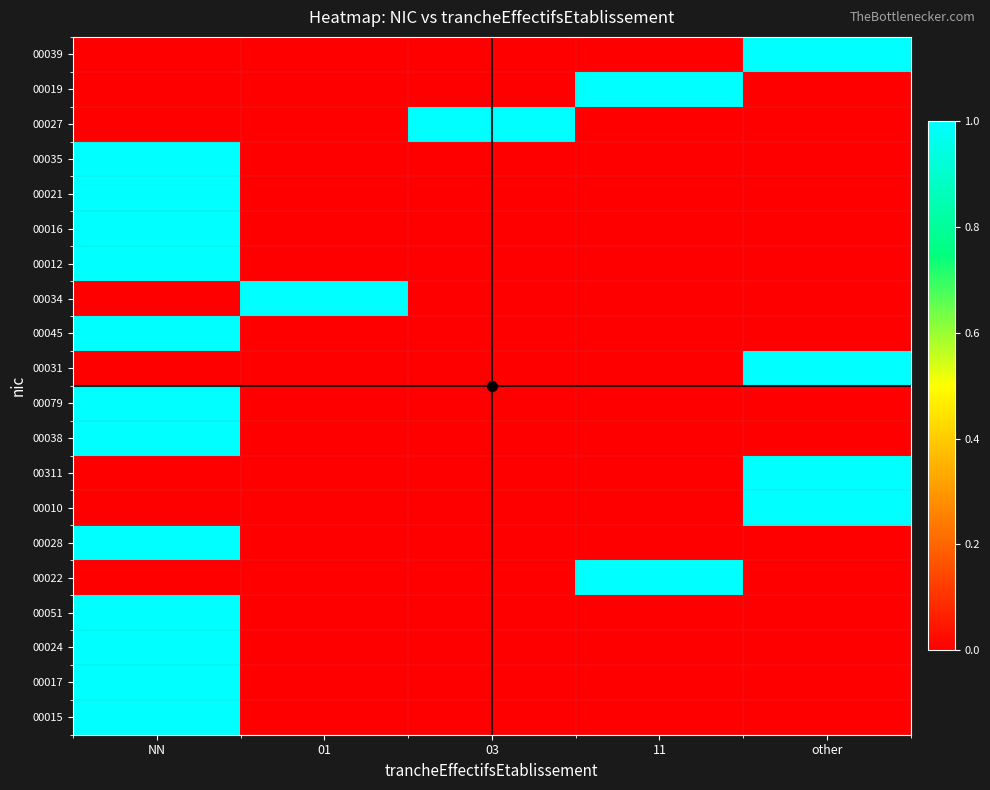

How many 00045 values are between 0 and 1?

5